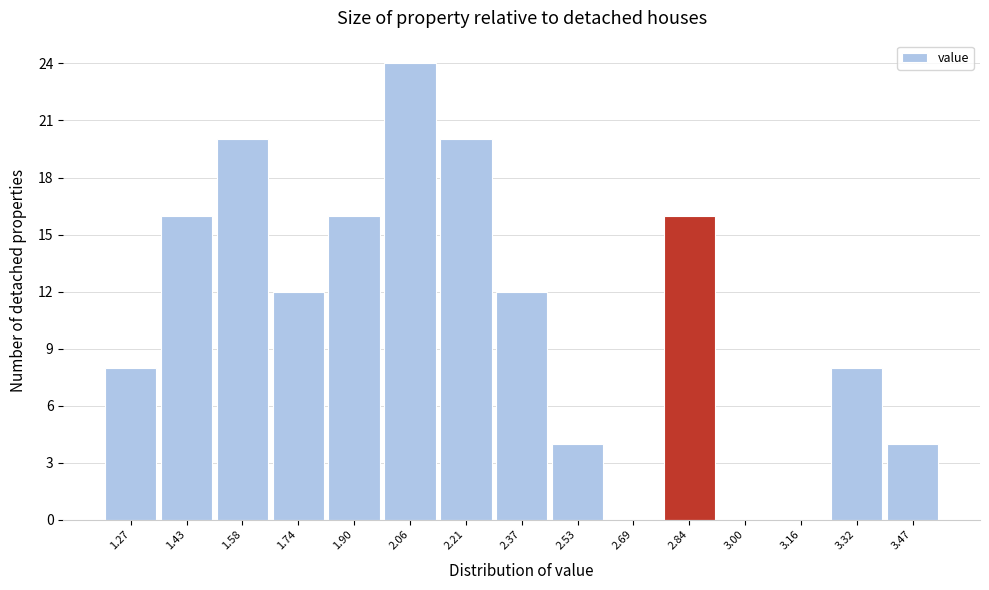

Reading left to right, extract all data points from this chart.

1.27=8	1.43=16	1.58=20	1.74=12	1.90=16	2.06=24	2.21=20	2.37=12	2.53=4	2.69=0	2.84=16	3.00=0	3.16=0	3.32=8	3.47=4